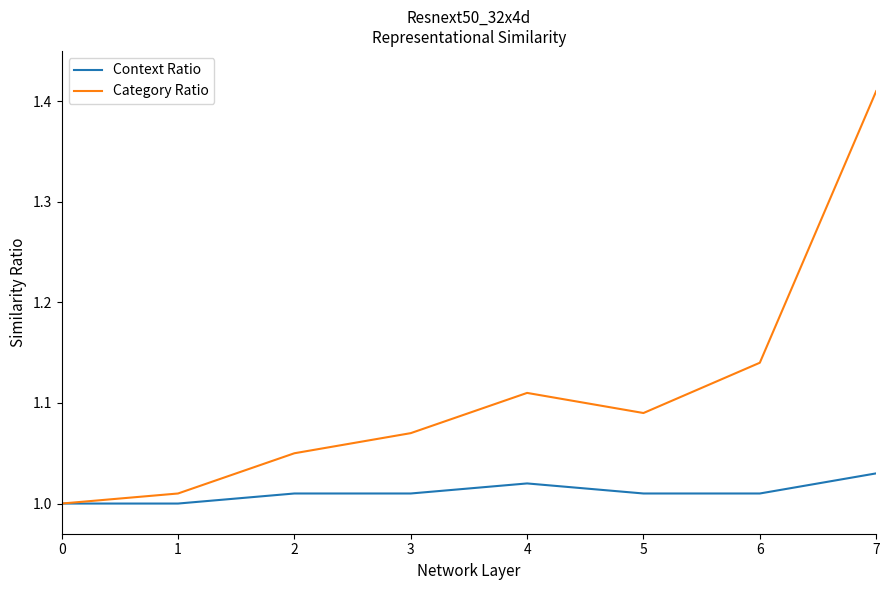

Is it true that Context Ratio equals 1.8 at 3?

False